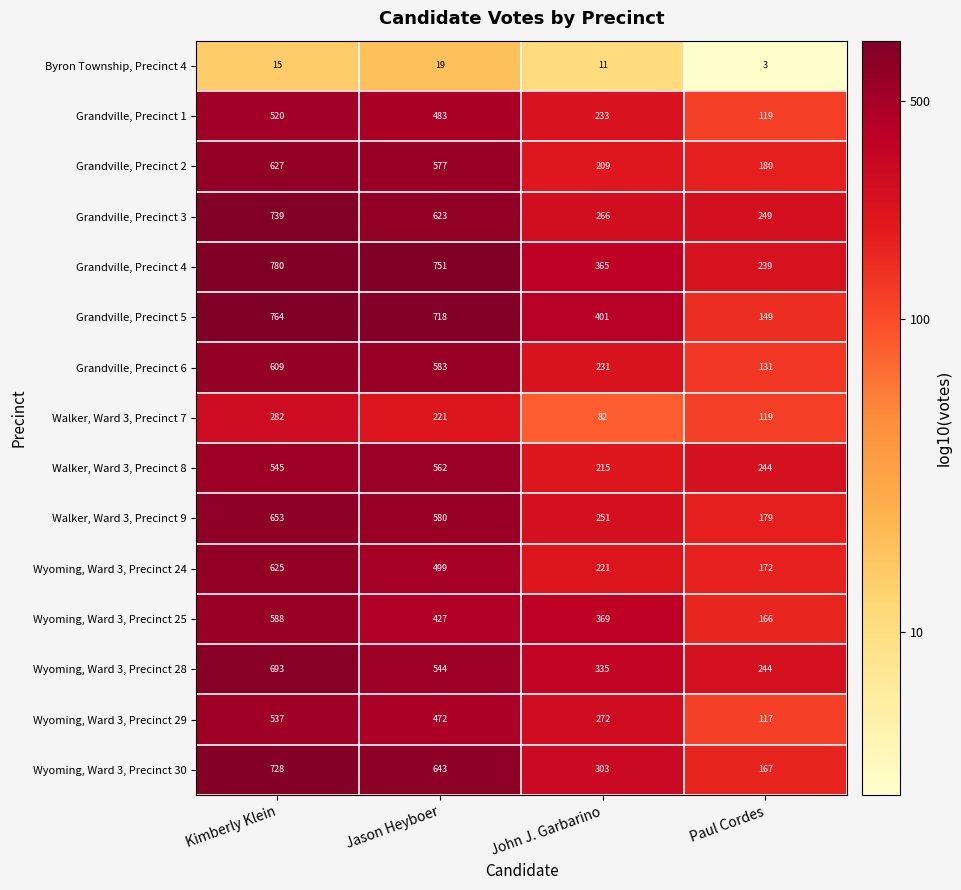

Where is Wyoming, Ward 3, Precinct 24 nearest to the value 398?

Jason Heyboer